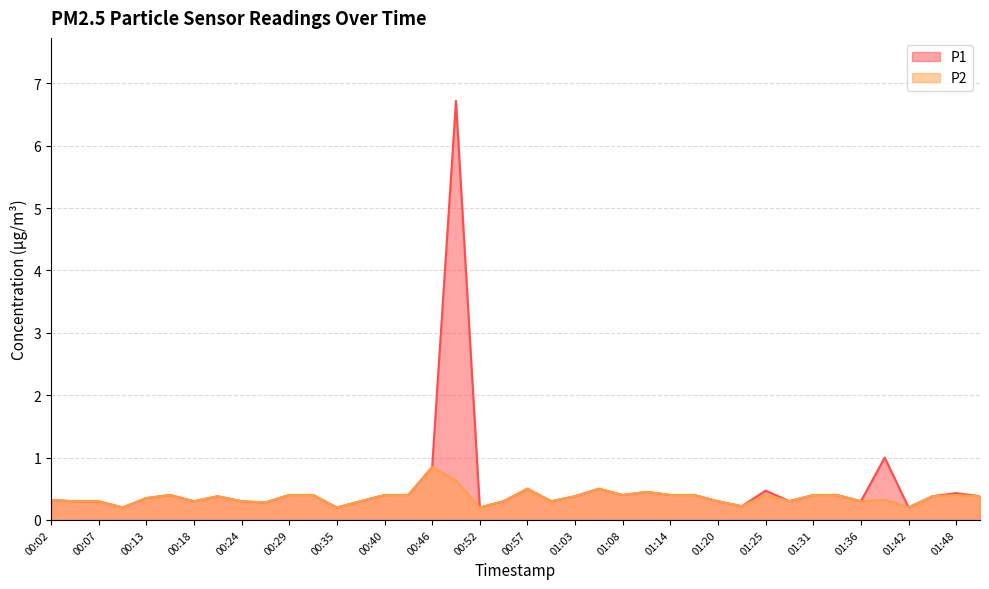

How many series are shown in this chart?

2